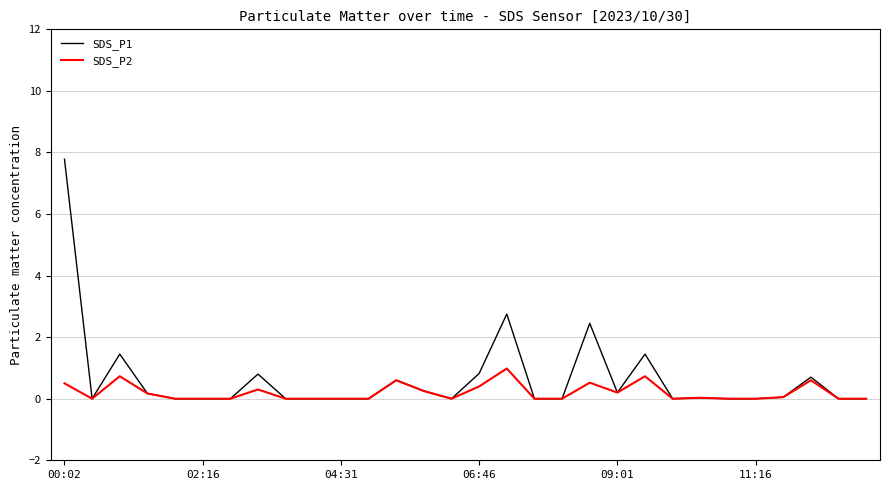

List the series in order of their peak value, highest first.

SDS_P1, SDS_P2